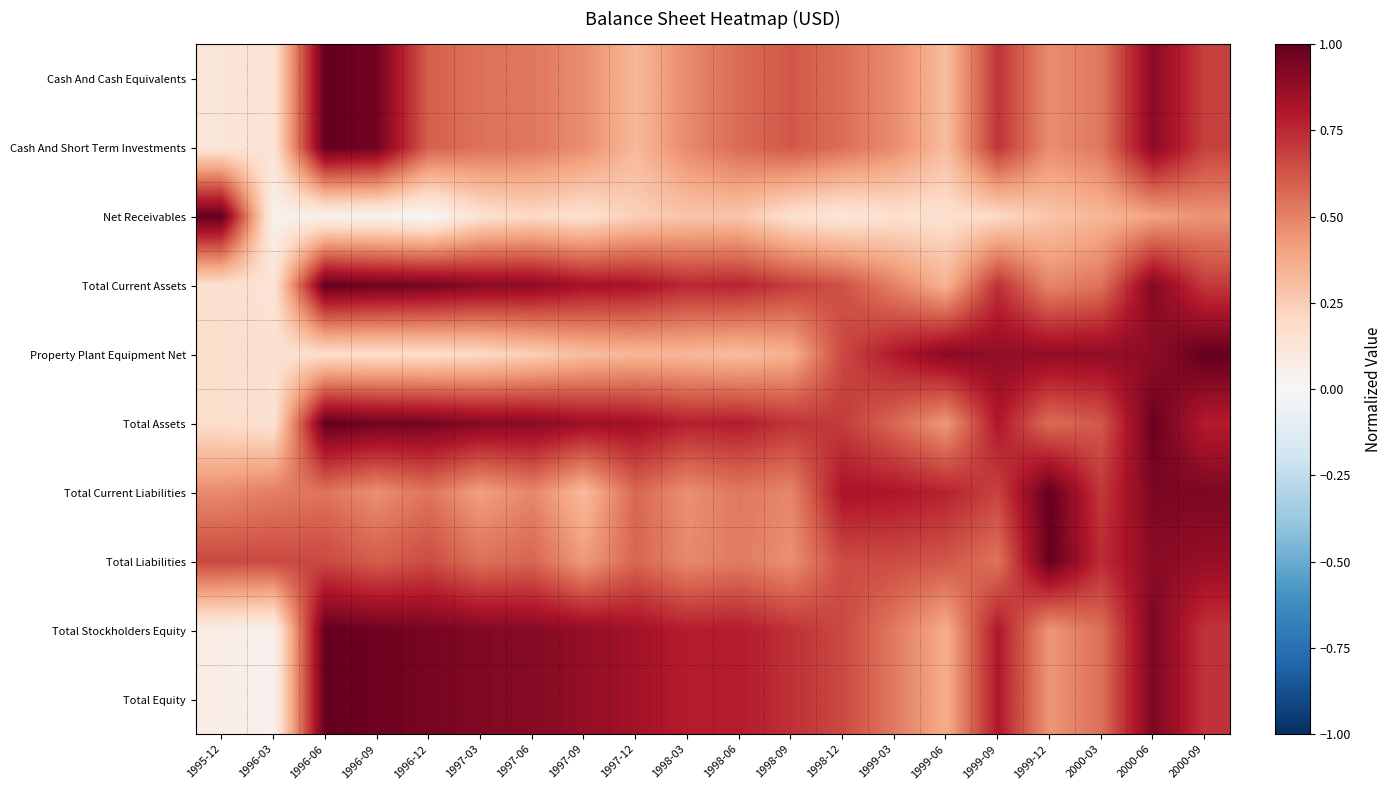

What is the spread (max minus min) of values at 2000-06?

0.6